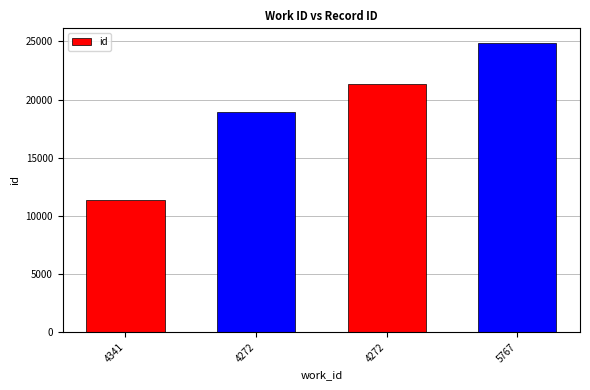

Reading right to left, extract all data points from this chart.

24878	21327	18945	11372